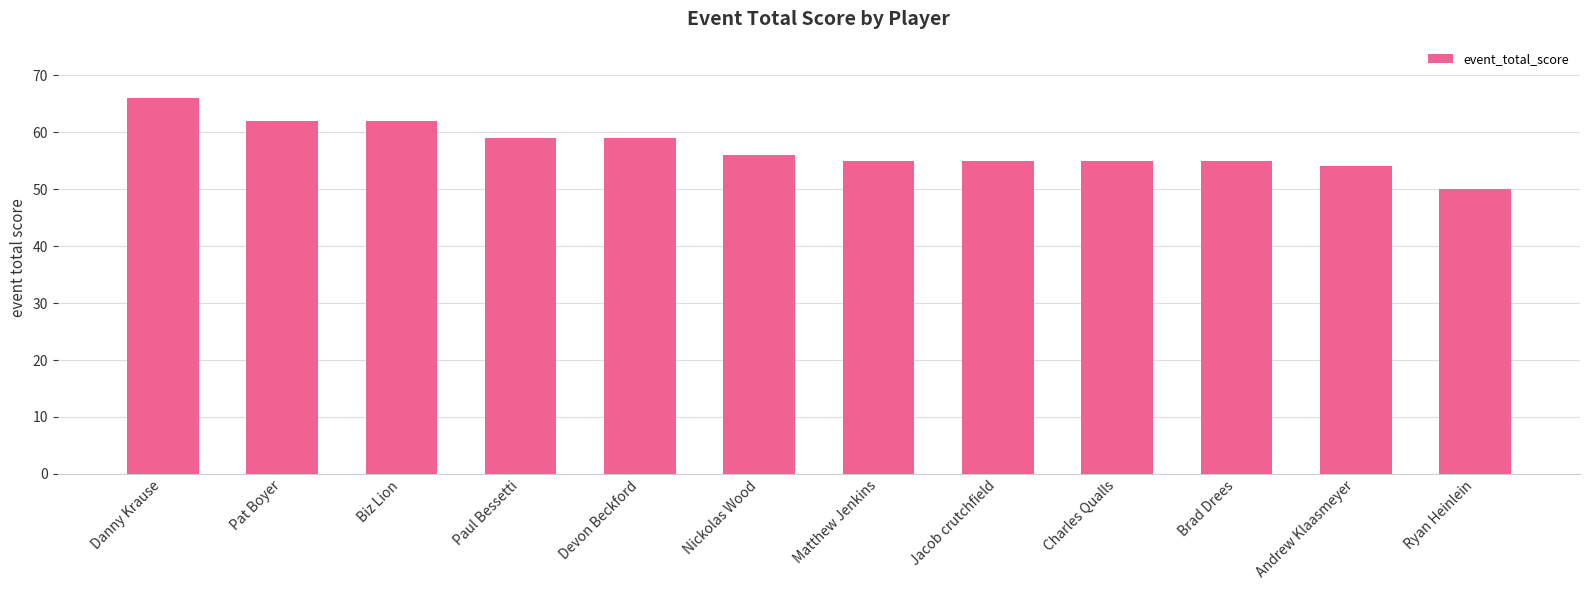

What is the minimum value shown in the chart?

50